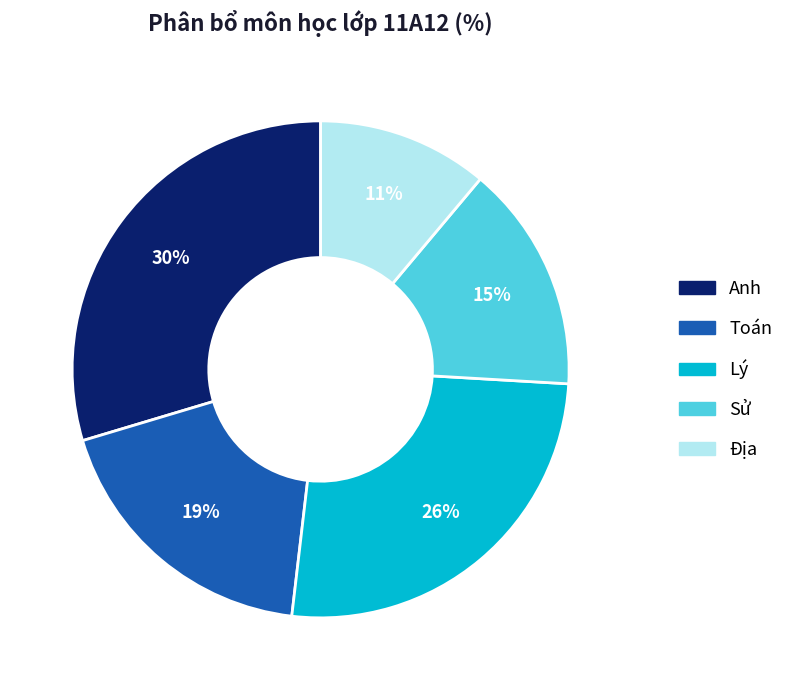

Approximately how many times larger is the value at Lý compared to Toán?

1.4